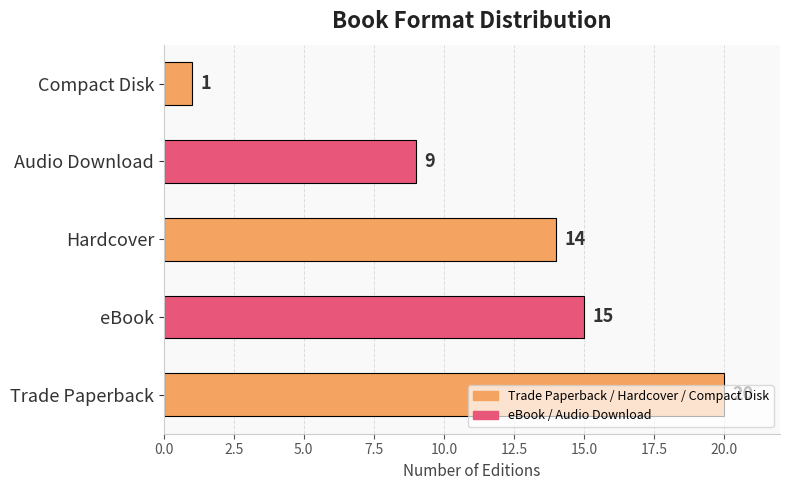

Rank the categories by value from highest to lowest.

Trade Paperback, eBook, Hardcover, Audio Download, Compact Disk